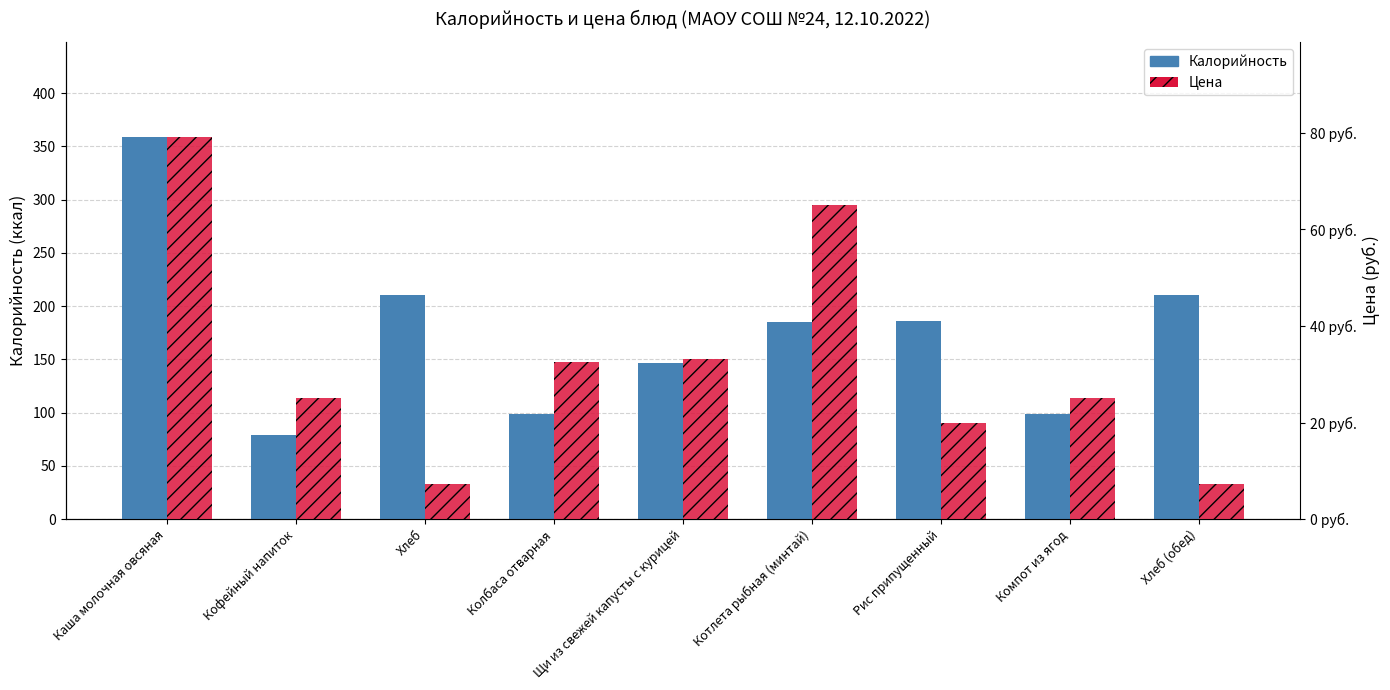

What is the spread (max minus min) of values at Колбаса отварная?

66.0